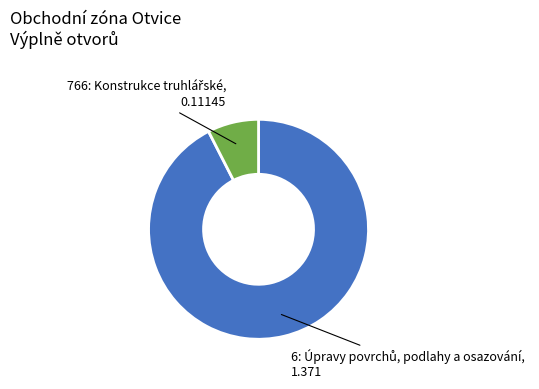

Is there any slice that represents more than half of the pie?

Yes